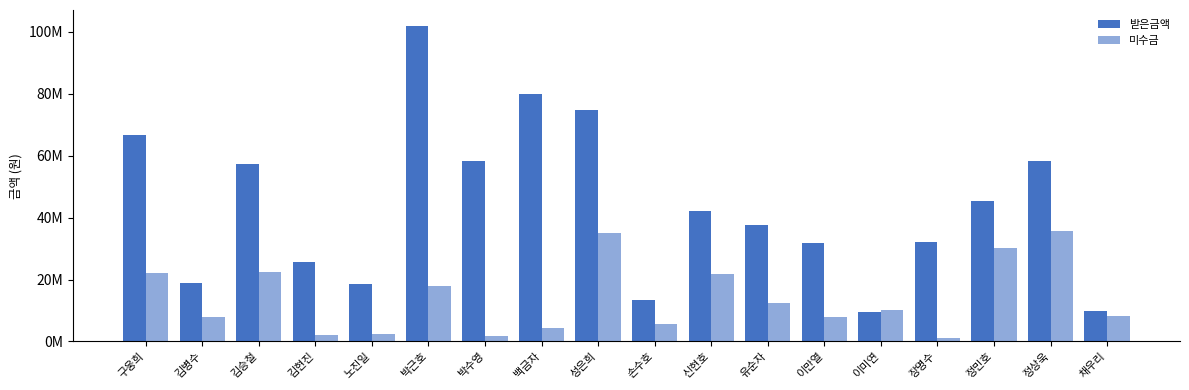

Are the bars horizontal?

No